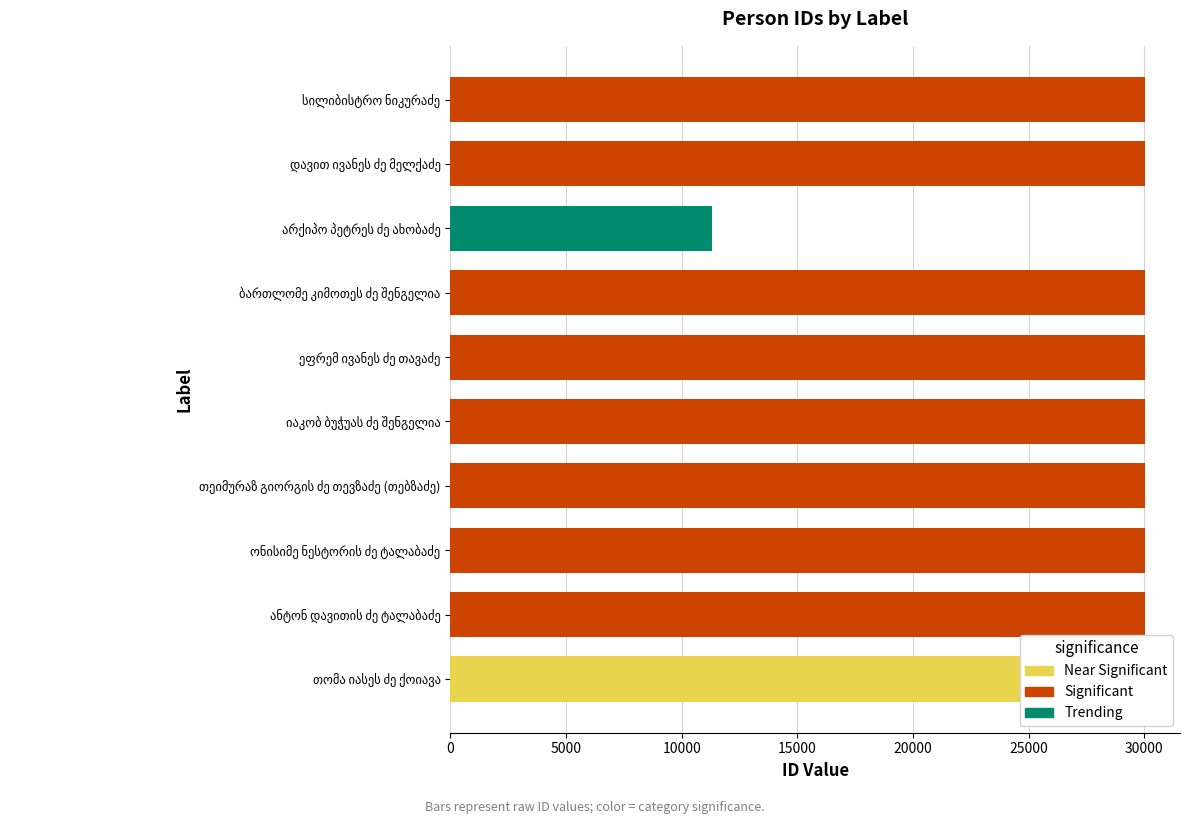

What is the value of the 7th bar from the top?

30031